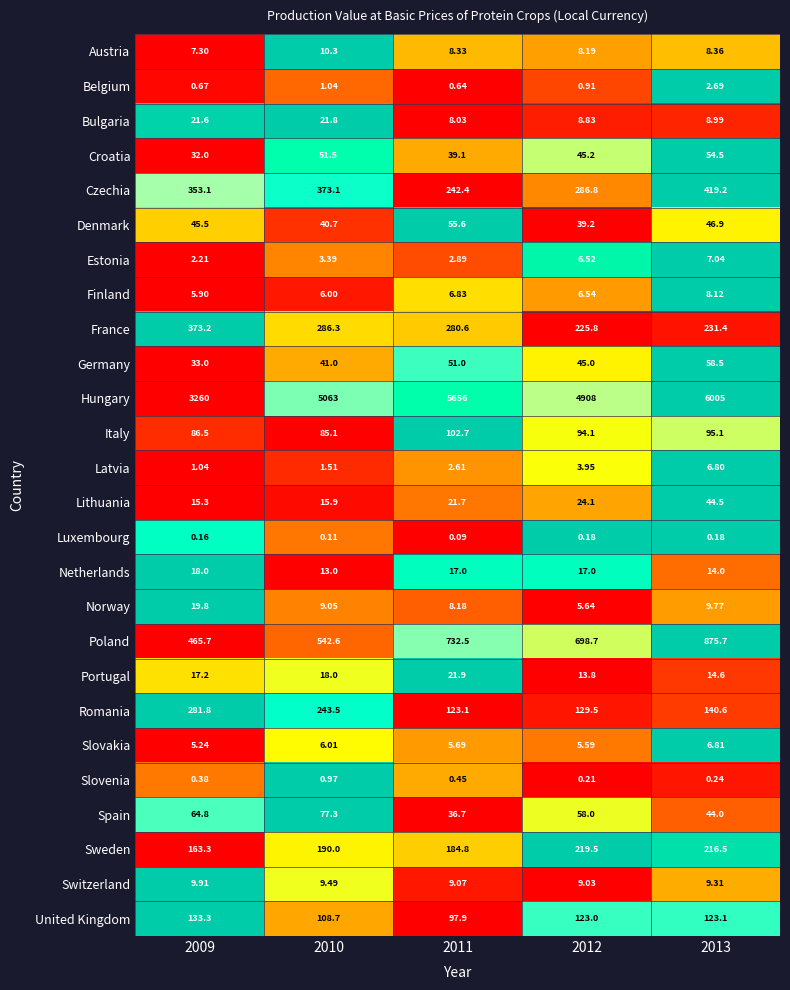

Between 2012 and 2013, which series saw the biggest shift?

Hungary